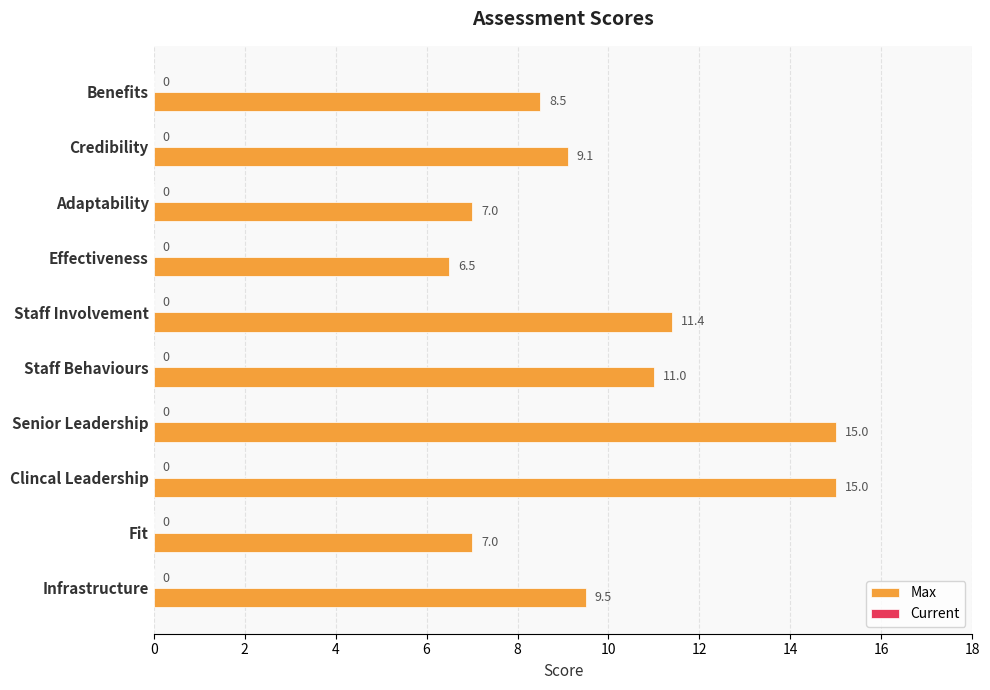

The chart shows a value of 10.7 at Effectiveness. True or false?

False